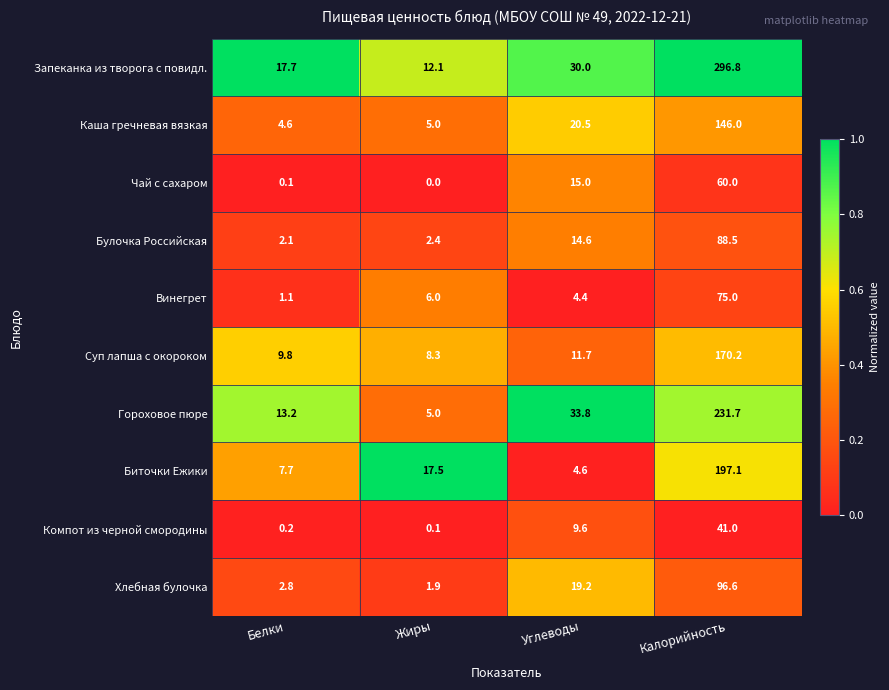

What is the sum of all Суп лапша с окороком values?

200.0